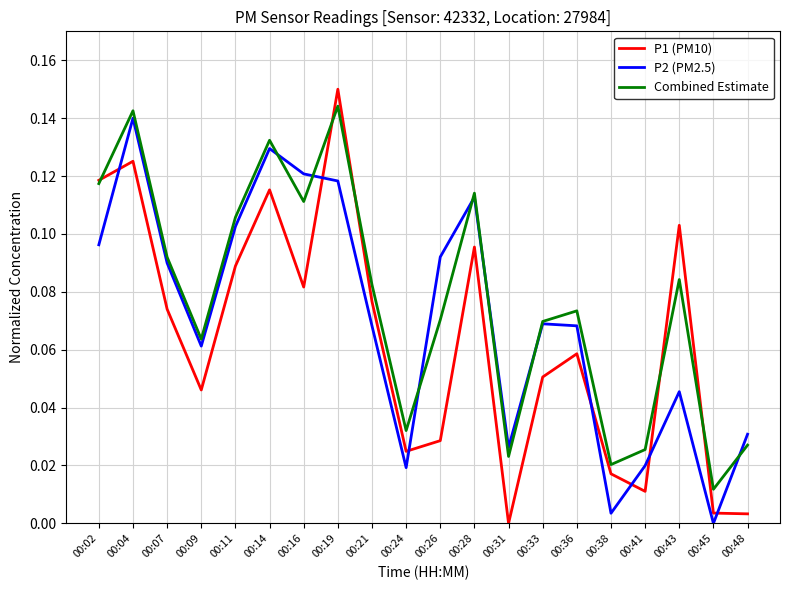

Rank the series by their average value, from lowest to highest.

P1 (PM10), P2 (PM2.5), Combined Estimate